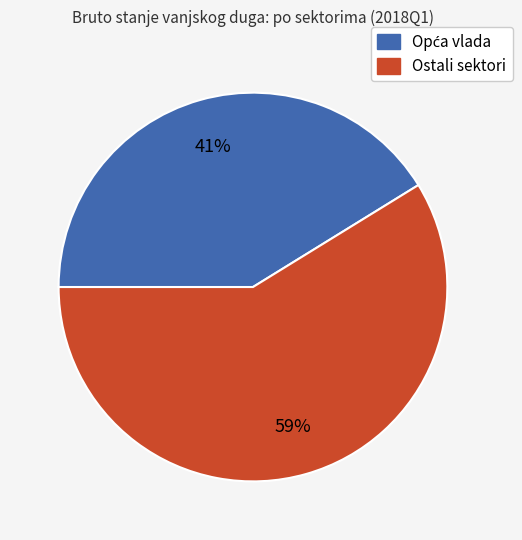

To the nearest percent, what is the difference between the largest and smallest slice percentages?

18%